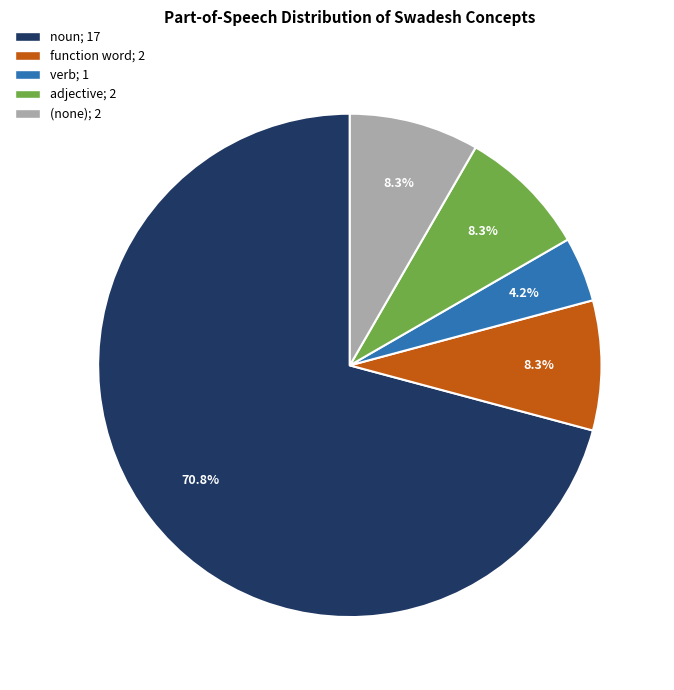

To the nearest percent, what is the average slice percentage?

20%